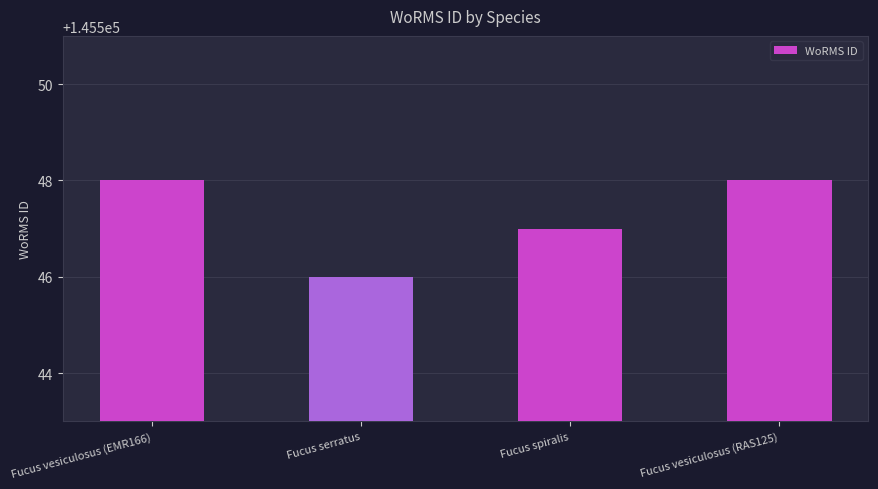

At which category does the chart reach its minimum across all series?

Fucus serratus